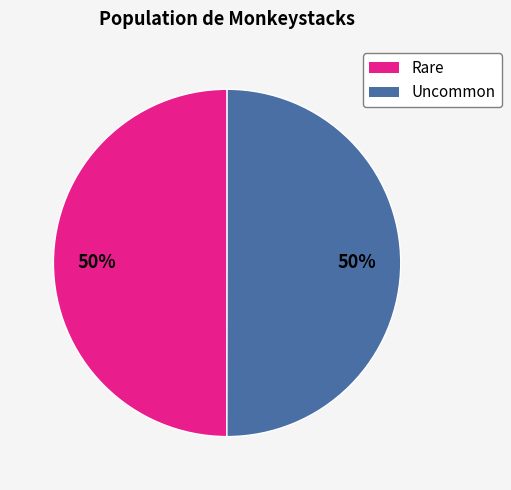

To the nearest percent, what is the average slice percentage?

50%